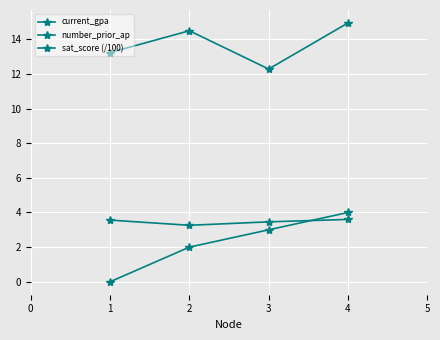

How many lines are shown in the chart?

3